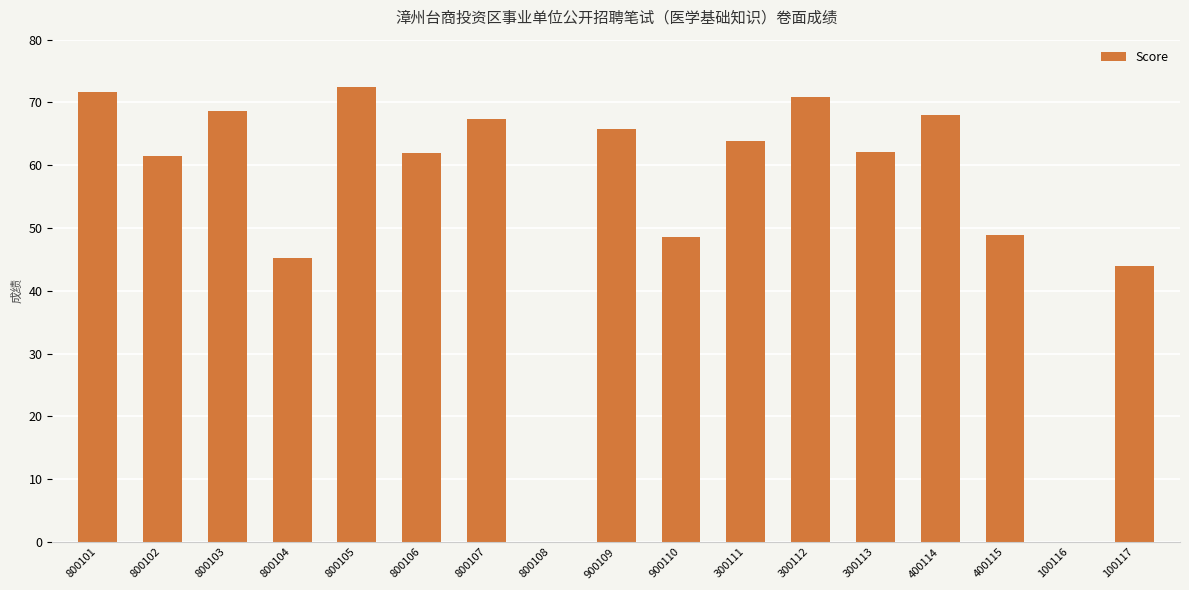

Are the bars horizontal?

No